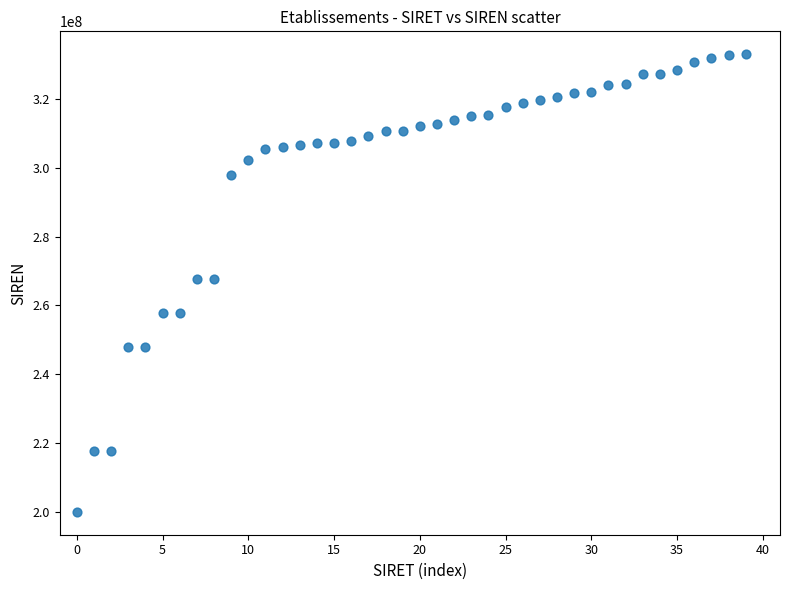

What is the range of Y values (max minus min)?

132937984